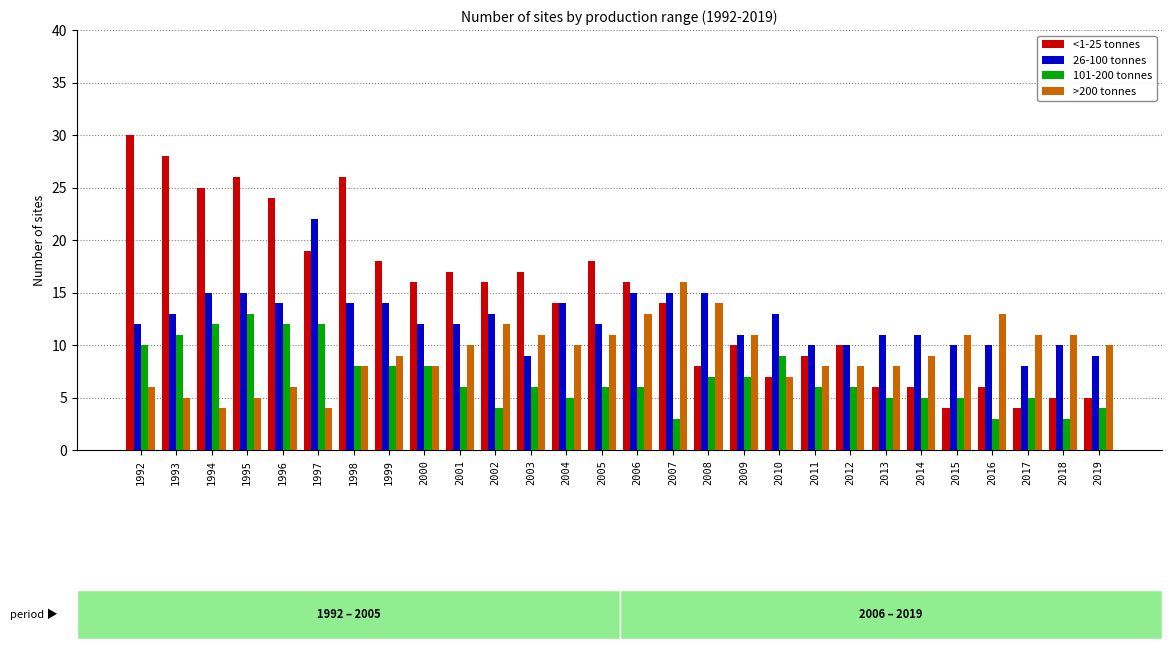

Which category has the highest value across all series?

1992